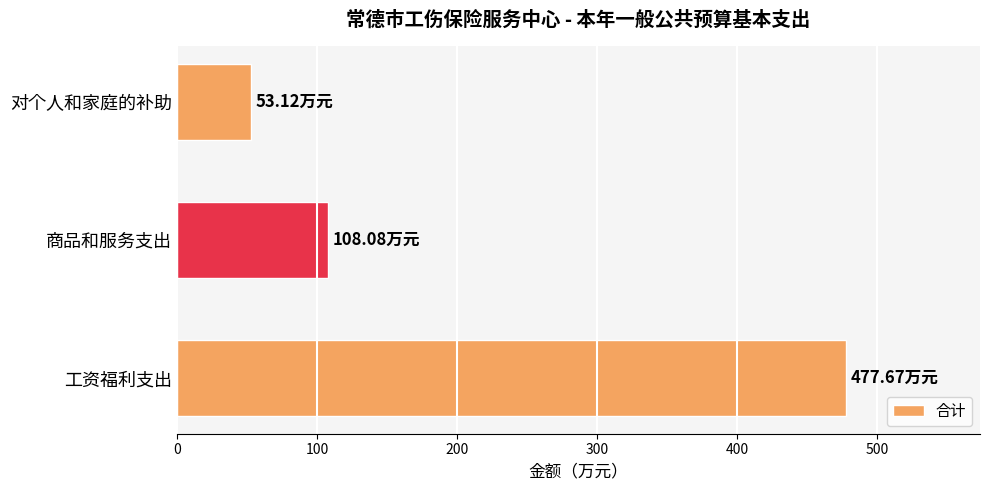

Which category has the lowest value across all series?

对个人和家庭的补助